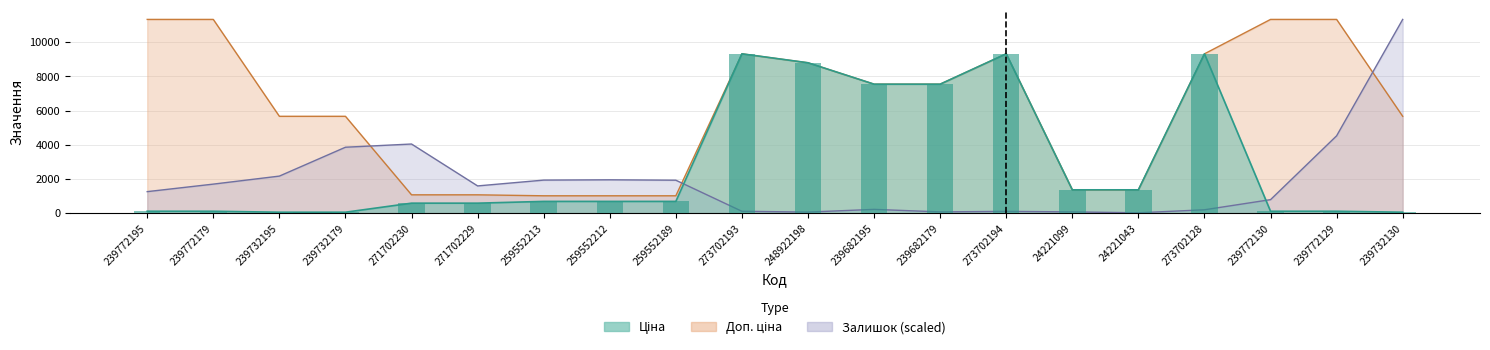

Rank the series by their maximum value, from lowest to highest.

Ціна, Доп. ціна, Залишок